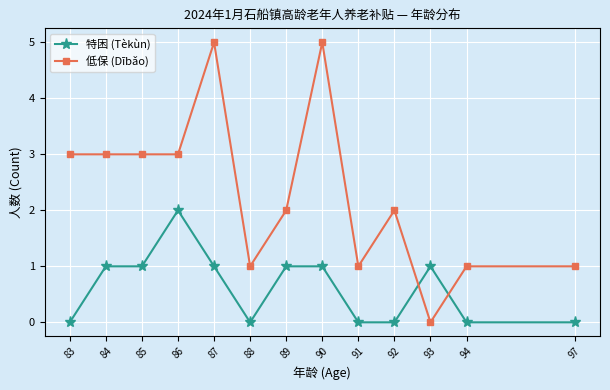

True or false: 低保 (Dībǎo) and 特困 (Tèkùn) intersect in this chart.

True